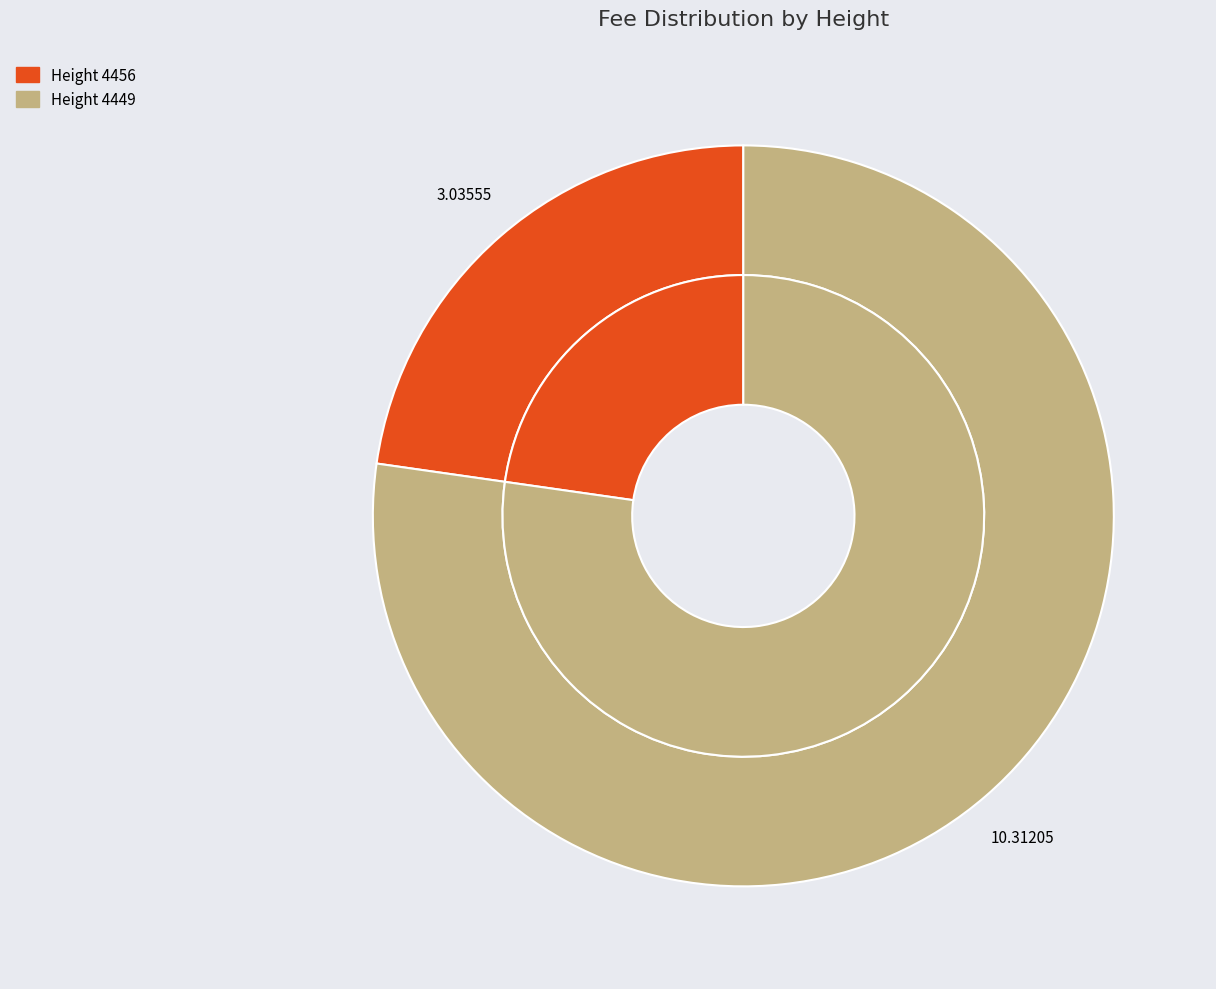

Does 4449 account for over 50% of the chart?

Yes